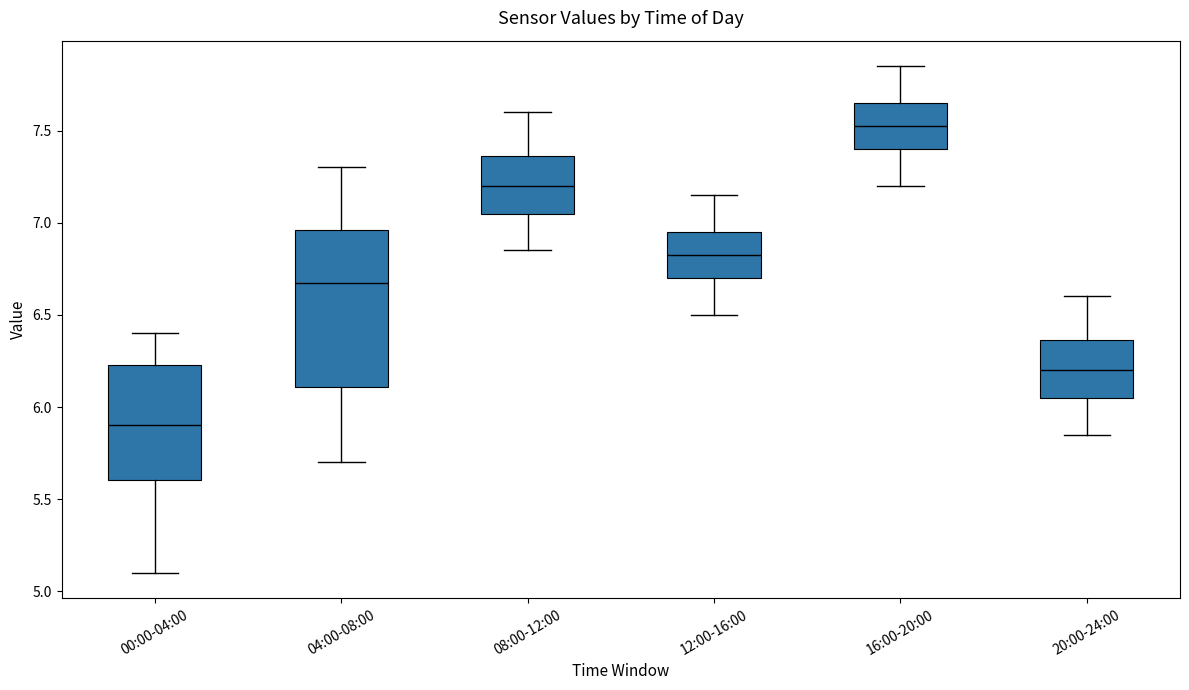

Reading left to right, read every box against the y-axis: the position of its median line, the range the box covers, and the ends of its whiskers. The values are not printed on the chart, so give them approximately, as read against the axis.

00:00-04:00: median 5.90, box 5.60 to 6.25, whiskers 5.10 to 6.40
04:00-08:00: median 6.70, box 6.10 to 6.95, whiskers 5.70 to 7.30
08:00-12:00: median 7.20, box 7.05 to 7.35, whiskers 6.85 to 7.60
12:00-16:00: median 6.85, box 6.70 to 6.95, whiskers 6.50 to 7.15
16:00-20:00: median 7.55, box 7.40 to 7.65, whiskers 7.20 to 7.85
20:00-24:00: median 6.20, box 6.05 to 6.35, whiskers 5.85 to 6.60